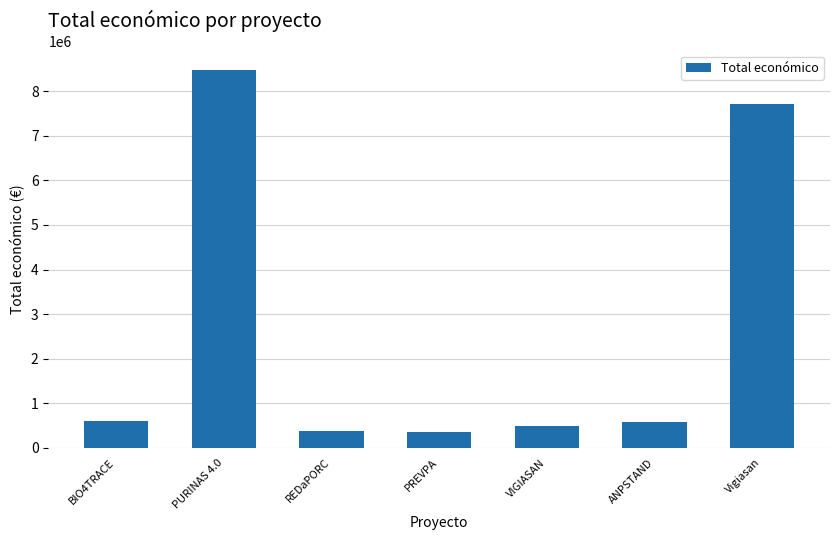

Between Vigiasan and ANPSTAND, which is larger?

Vigiasan